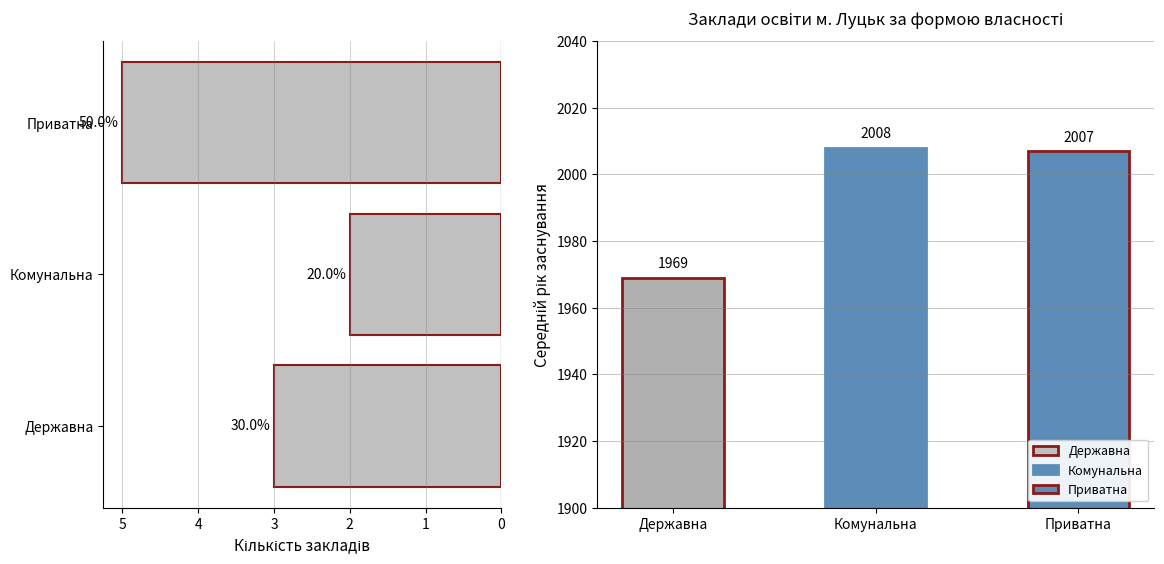

What is the sum of all Середній рік заснування values?

5984